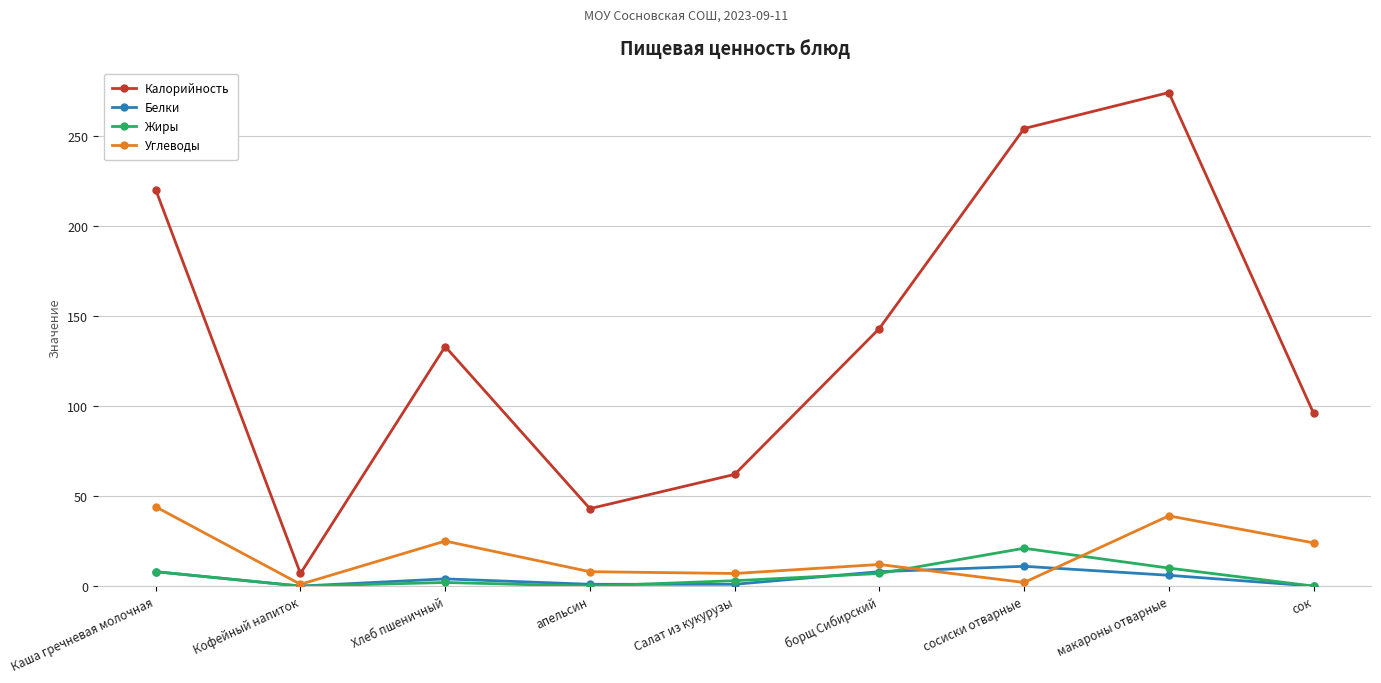

What are all the series names shown in the legend?

Калорийность, Белки, Жиры, Углеводы